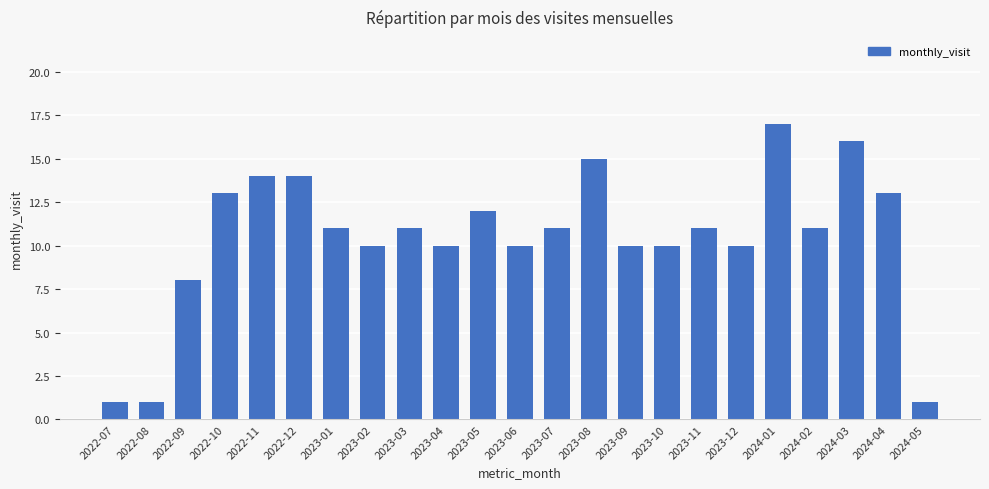

What is the maximum value shown in the chart?

17